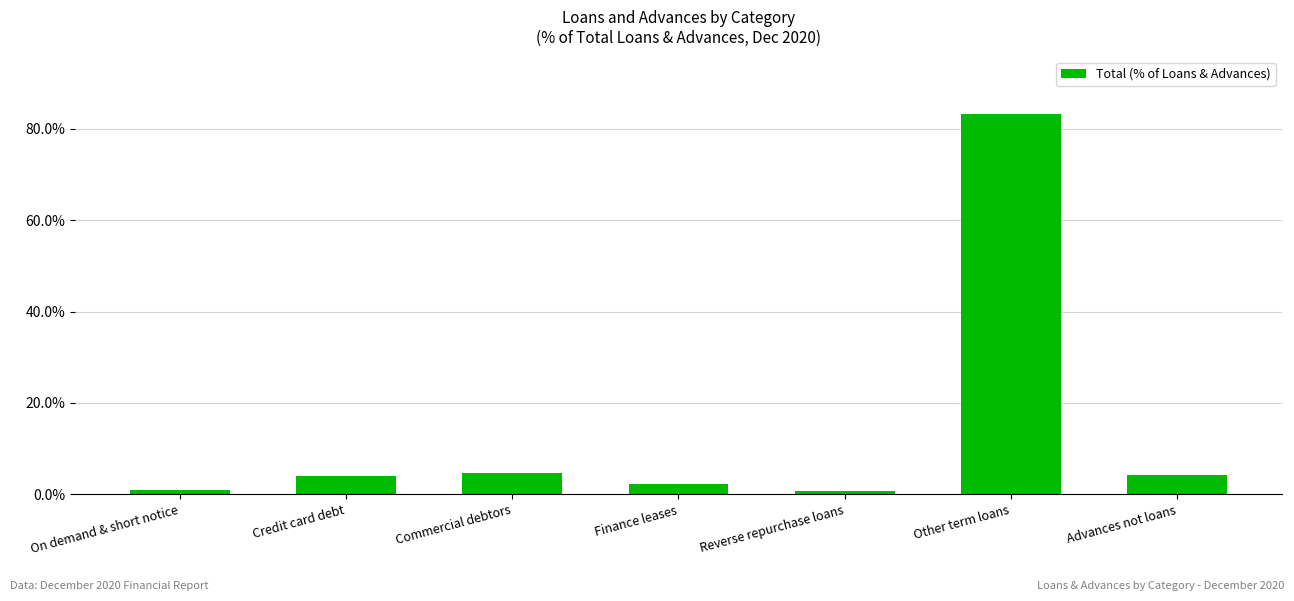

Approximately how many times larger is the value at Other term loans compared to Advances not loans?

20.1